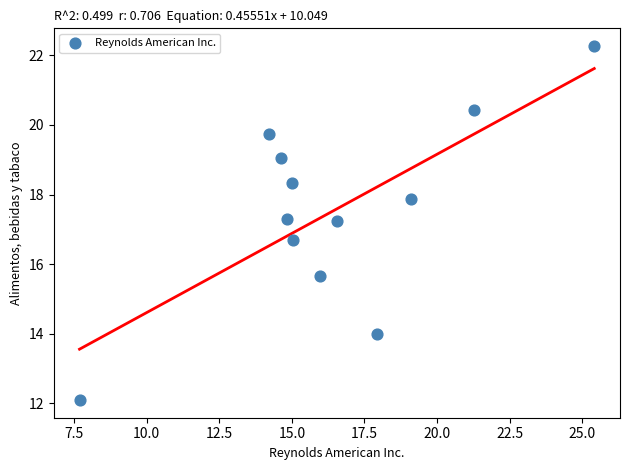

What is the range of Y values (max minus min)?

10.2